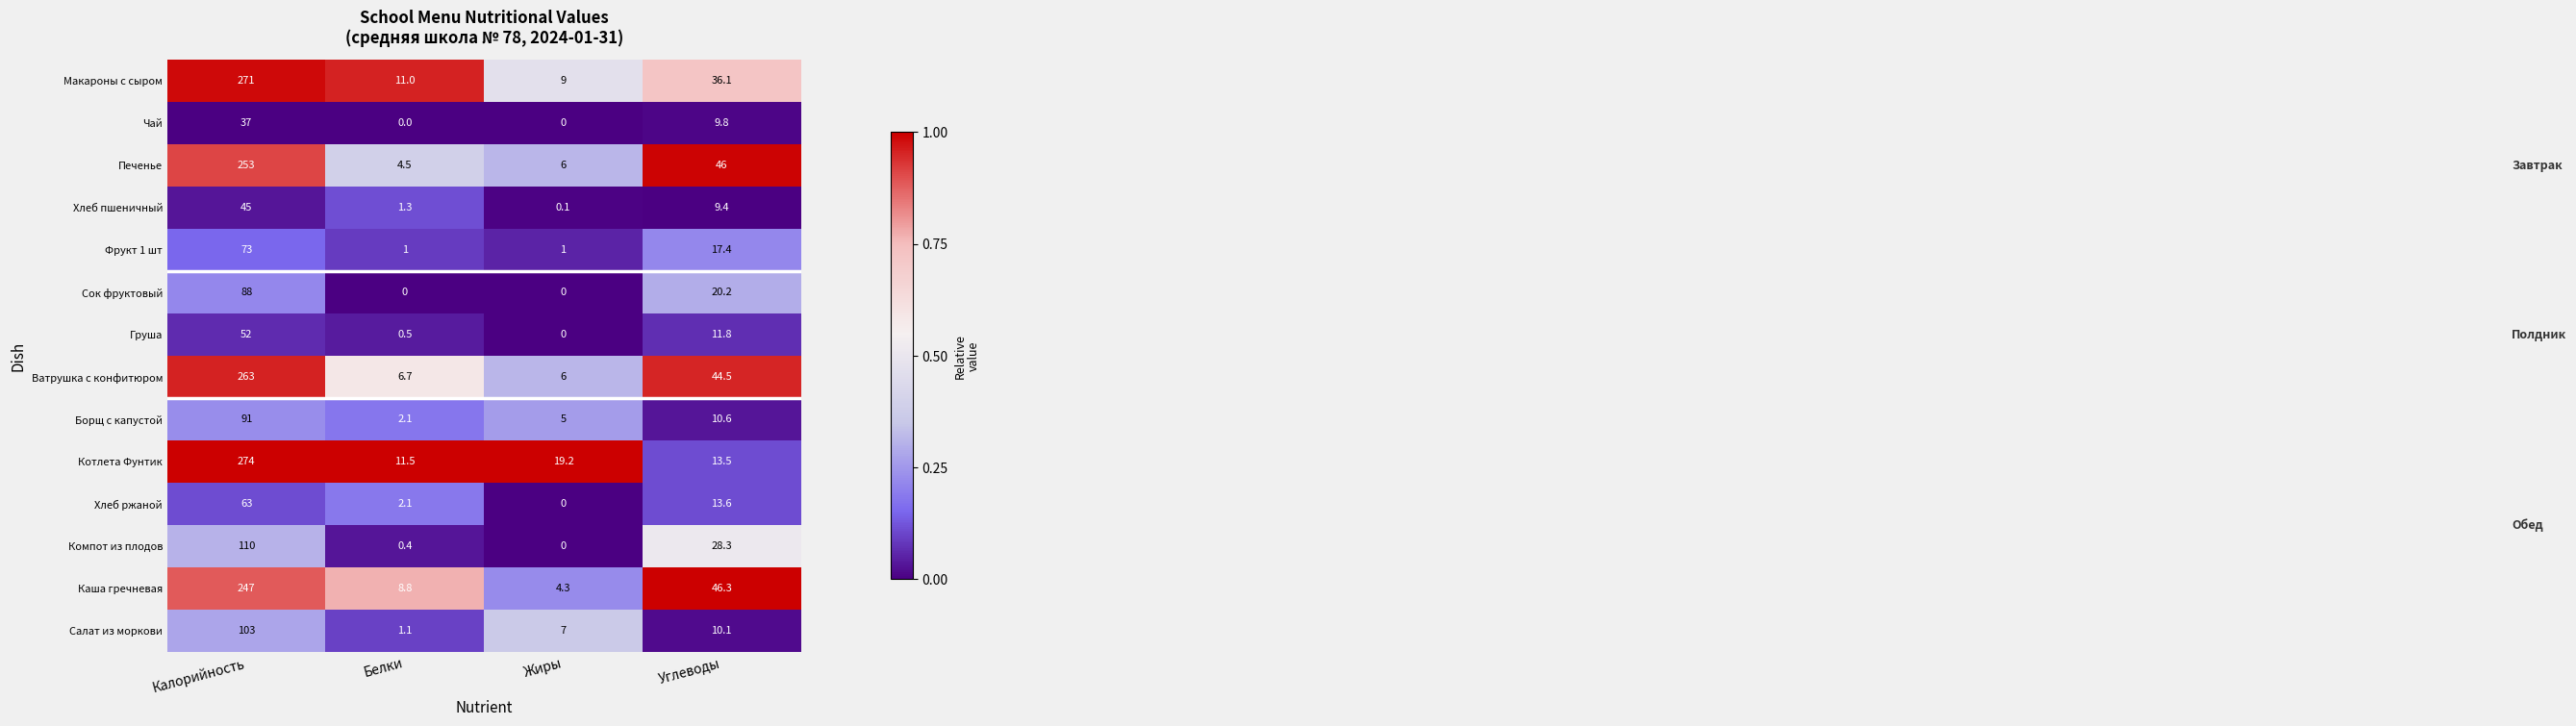

What is the spread (max minus min) of values at Белки?

11.5